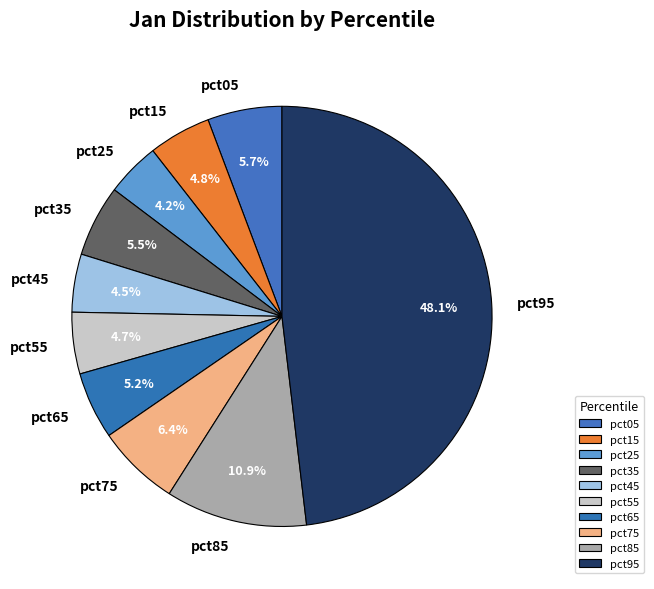

Is it true that pct15 is 14% of the pie?

False